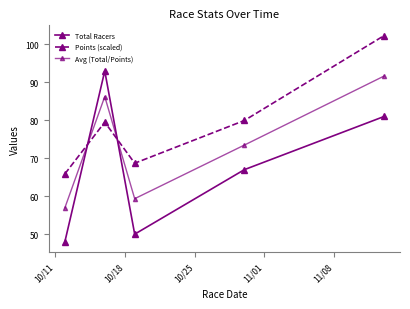

Is this an area chart (filled region under the line)?

No